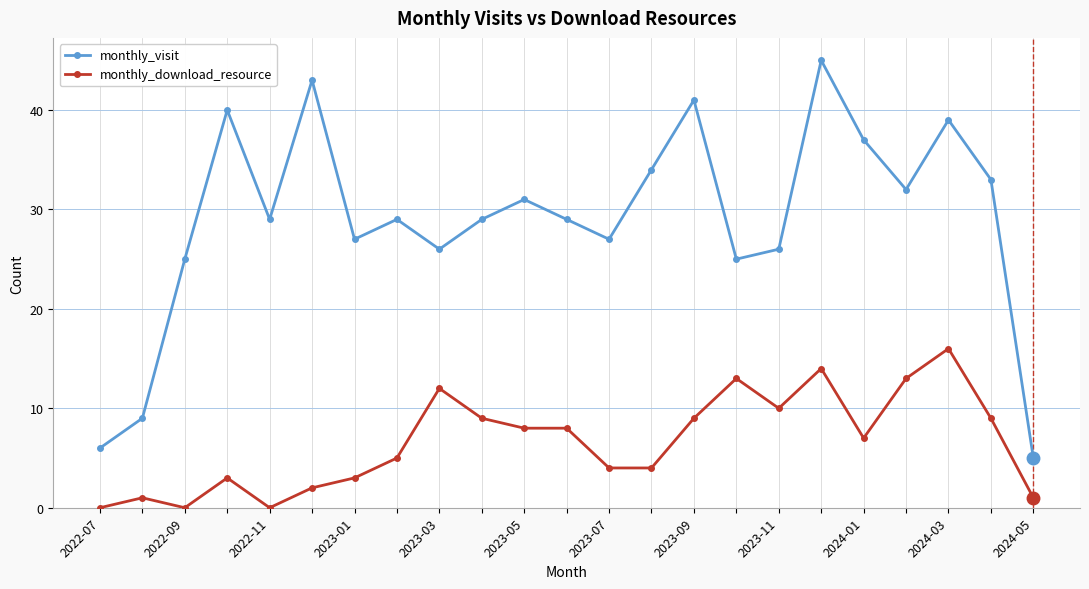

What is the value of the monthly_download_resource point at the 15th from the left?

9